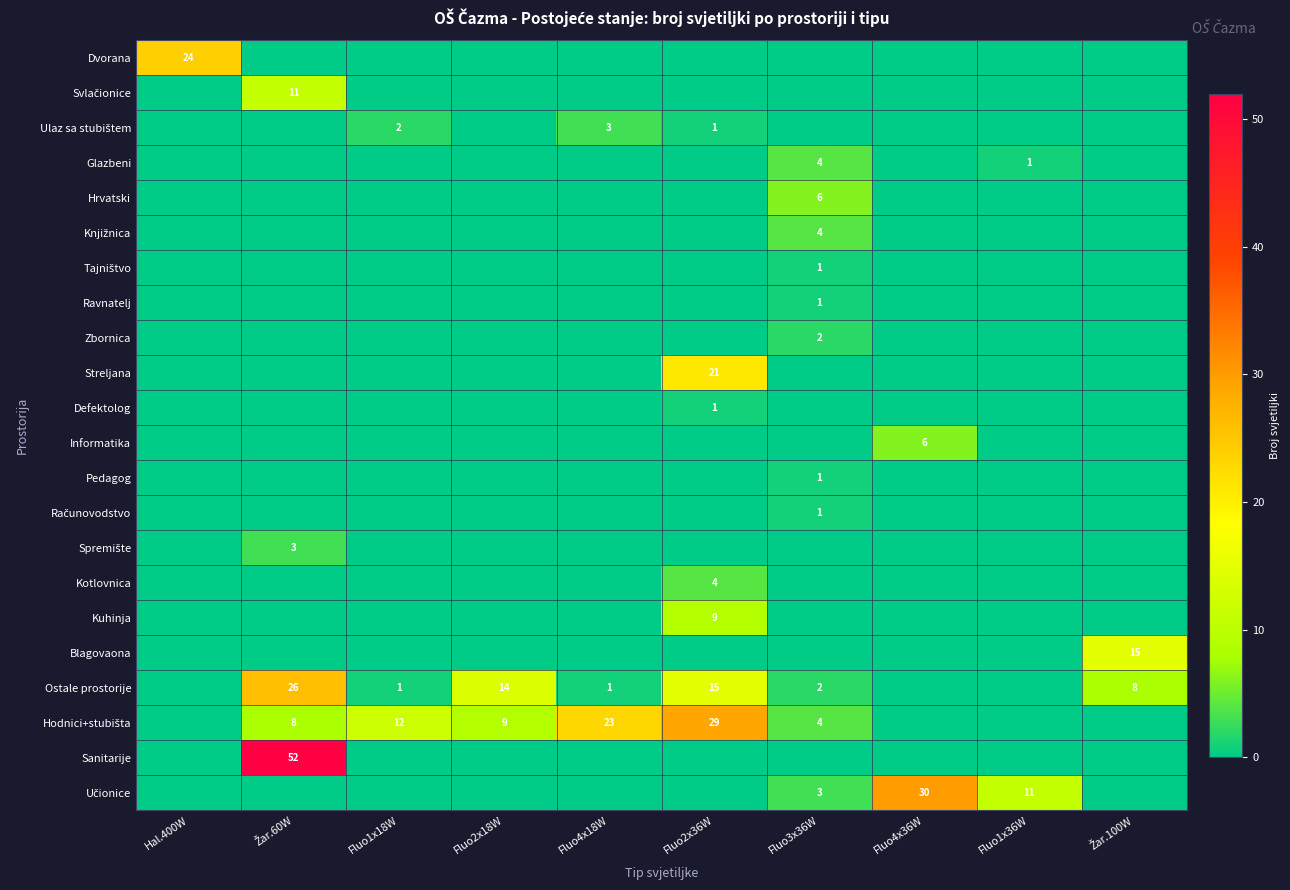

True or false: Streljana has a value of 21 at Fluo2x36W.

True